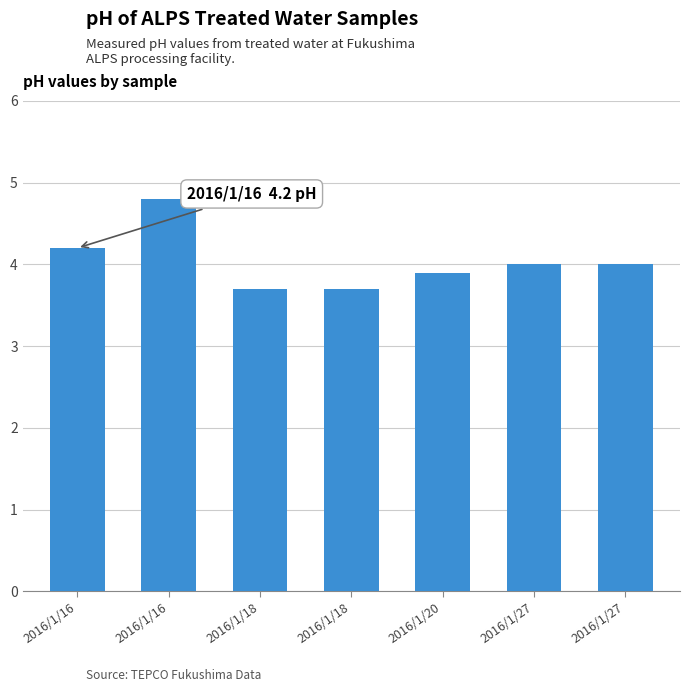

How many bars are there in total?

7